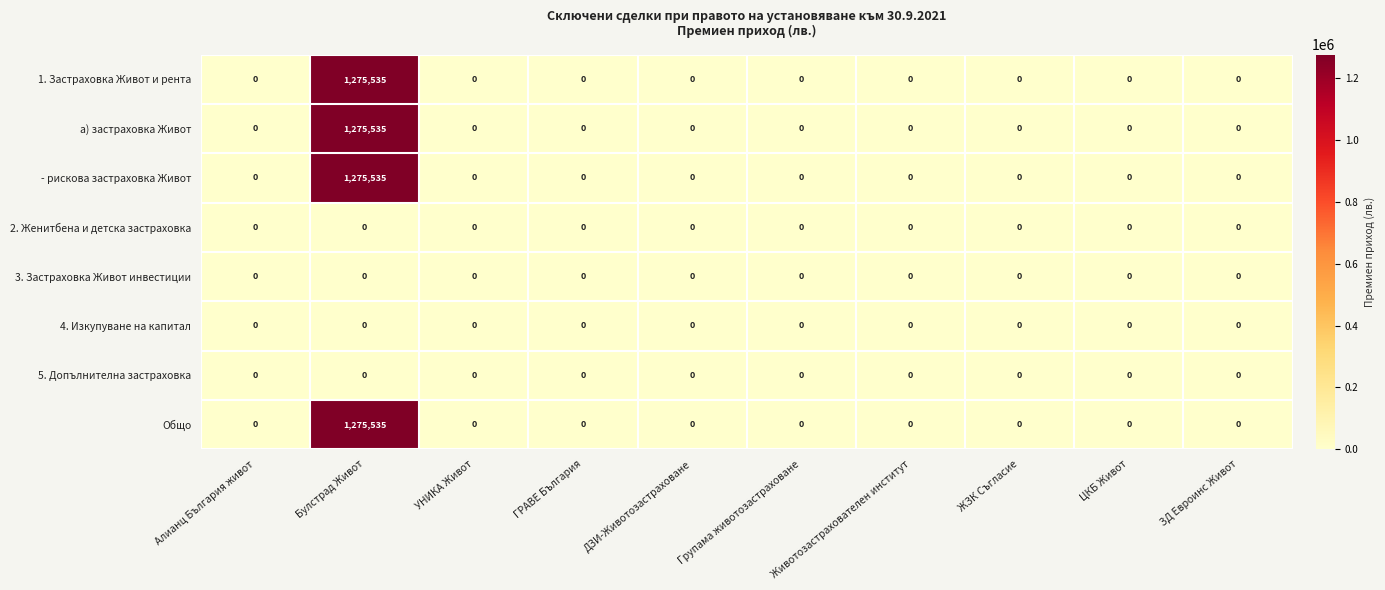

What is the difference between the highest and lowest values at Булстрад Живот?

1275535